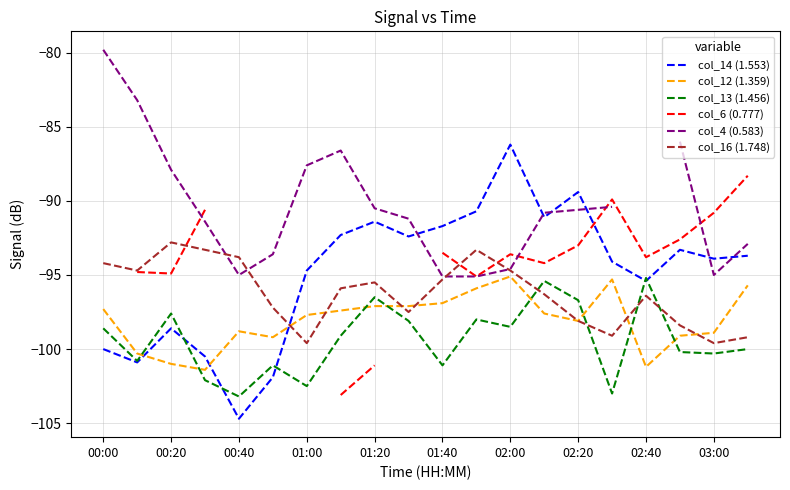

At which label does col_14 (1.553) reach its peak?

02:00